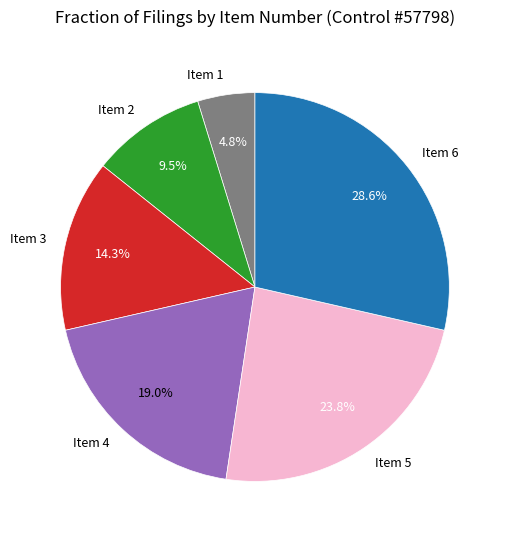

What percentage do Item 1 and Item 4 together represent?

23.8%